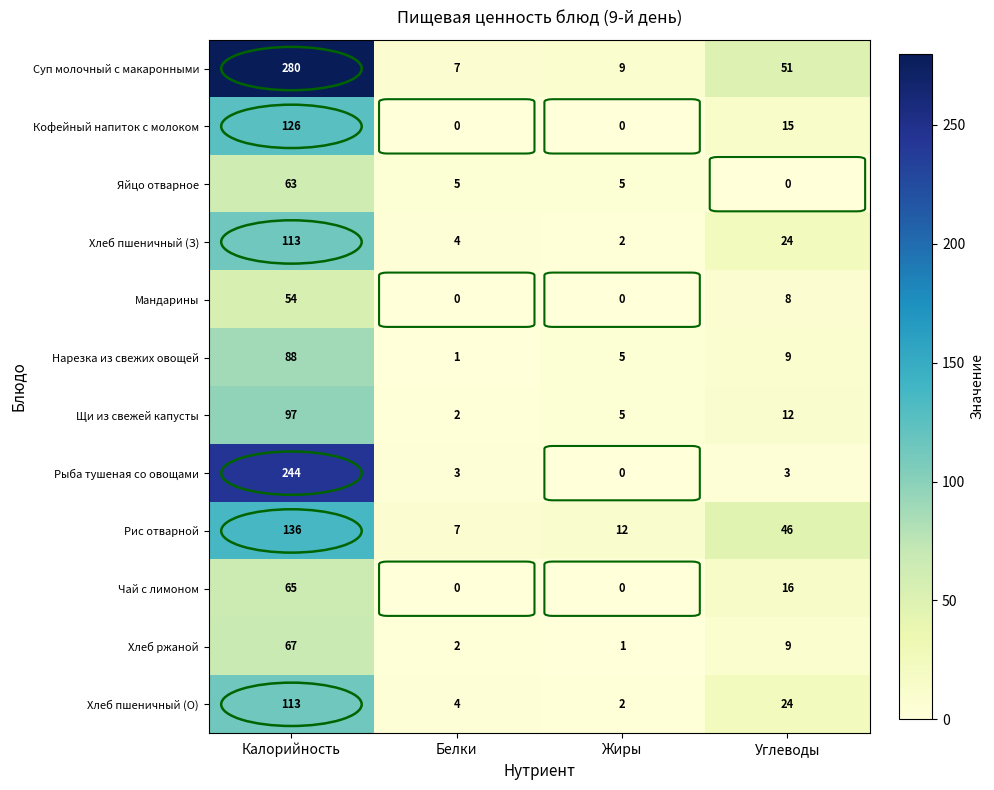

What is the sum of all Рыба тушеная со овощами values?

250